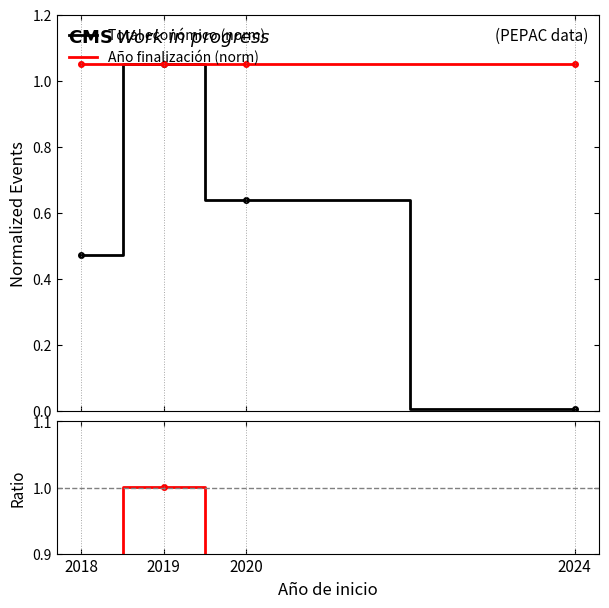

The Ratio series shows 0.0 at 2024. True or false?

False